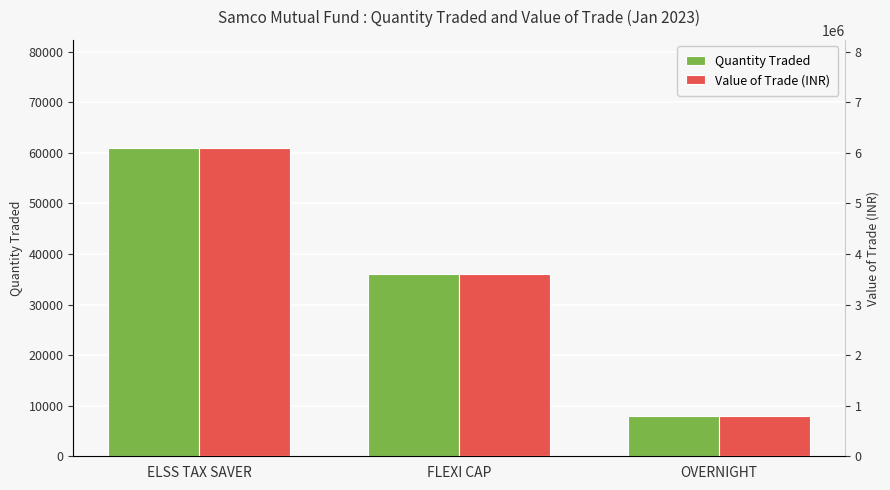

List the labels in order of Value of Trade (INR) value, largest first.

ELSS TAX SAVER, FLEXI CAP, OVERNIGHT